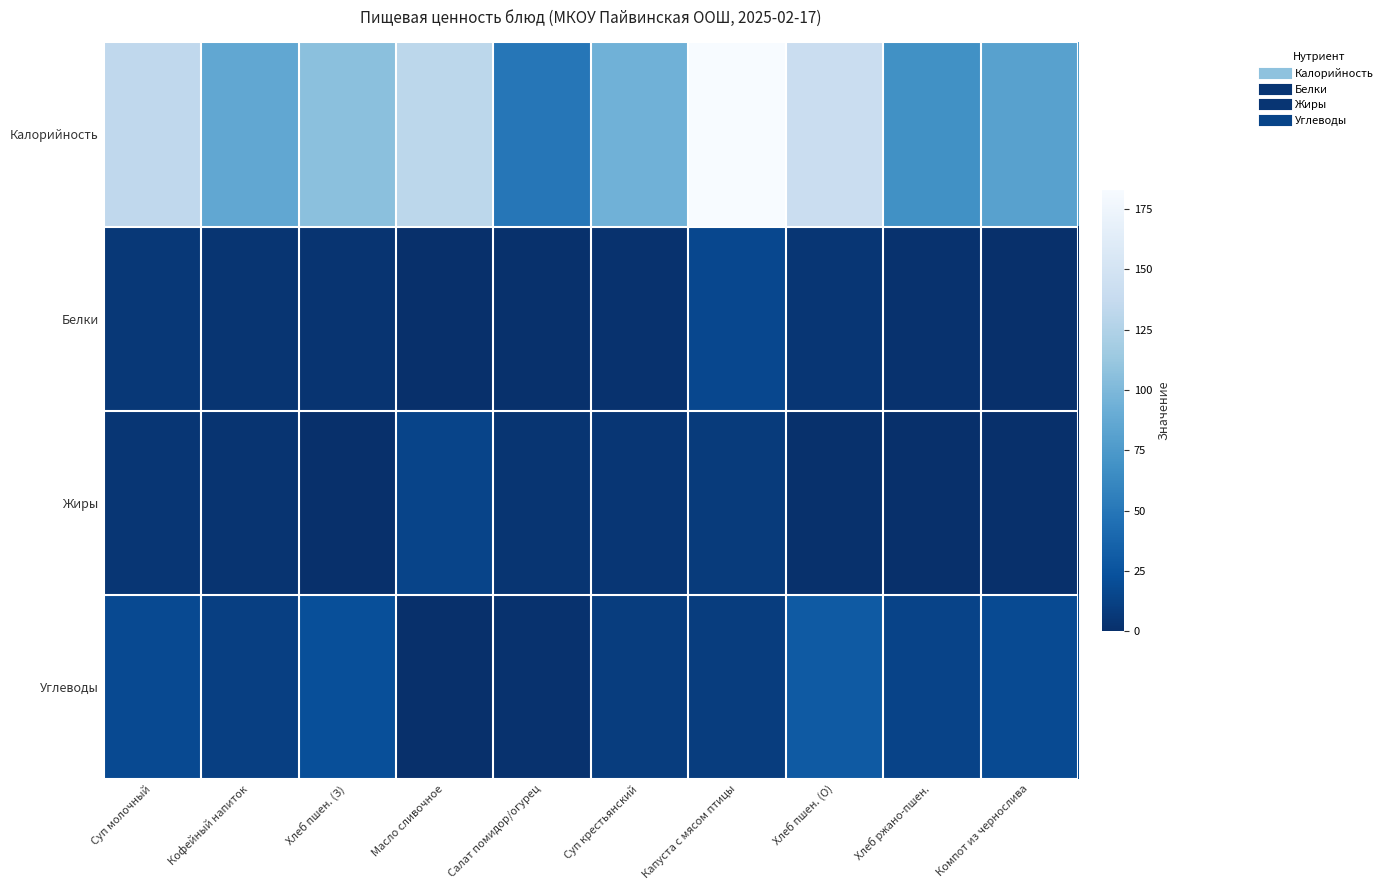

Which series changed the most between Хлеб пшен. (З) and Хлеб пшен. (О)?

Калорийность